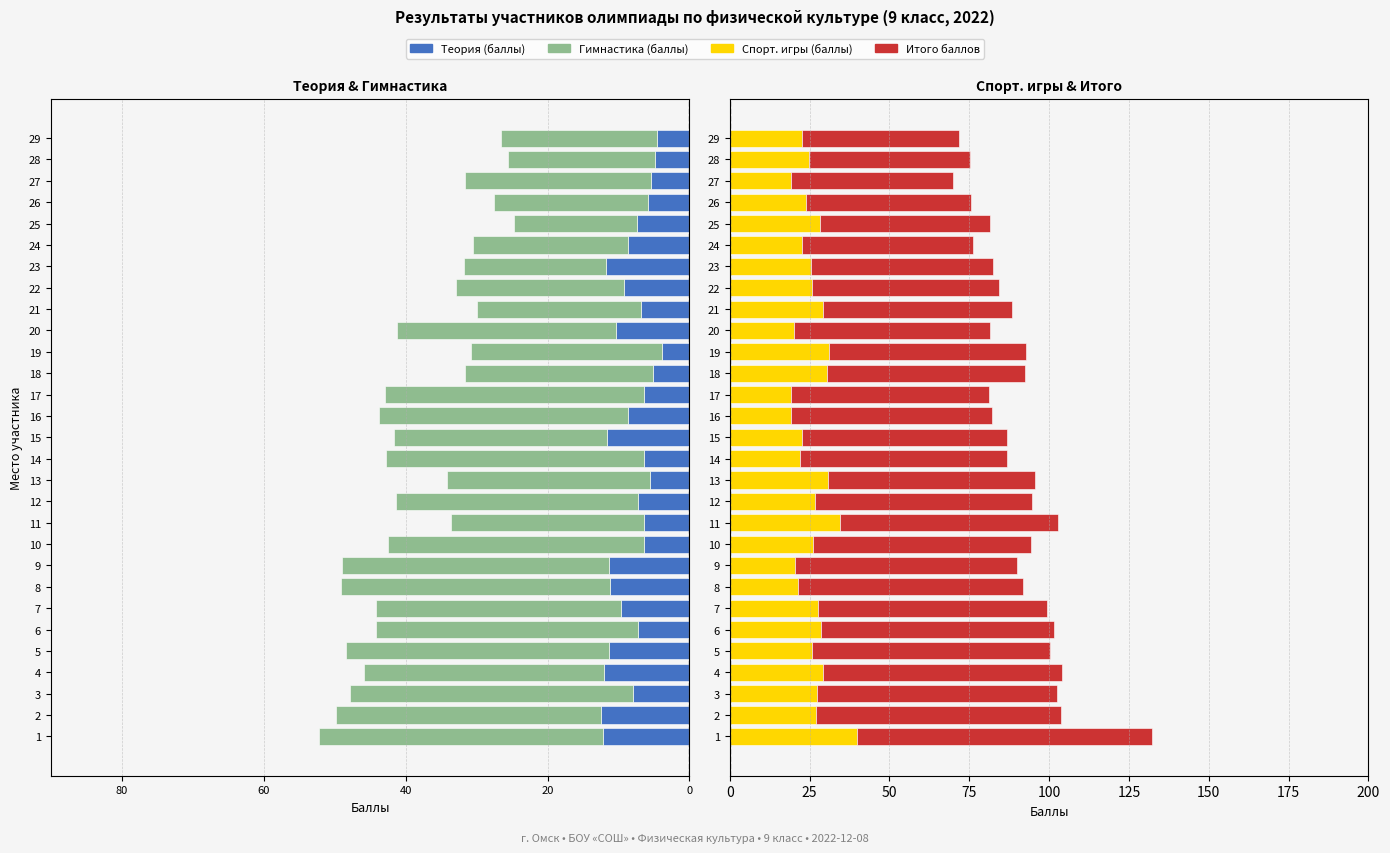

What is the value of the Итого баллов bar at the 25th from the left?

53.0